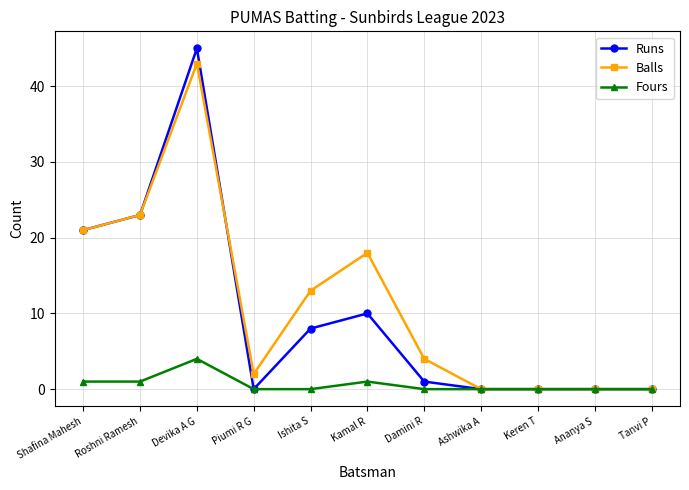

Which label corresponds to the largest value in the chart?

Devika A G